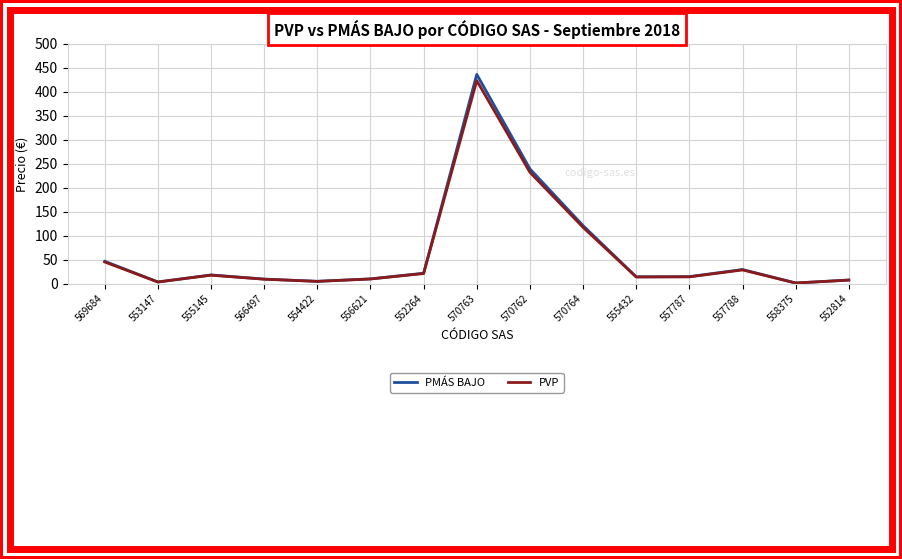

Which series has the largest range (max minus min)?

PMÁS BAJO